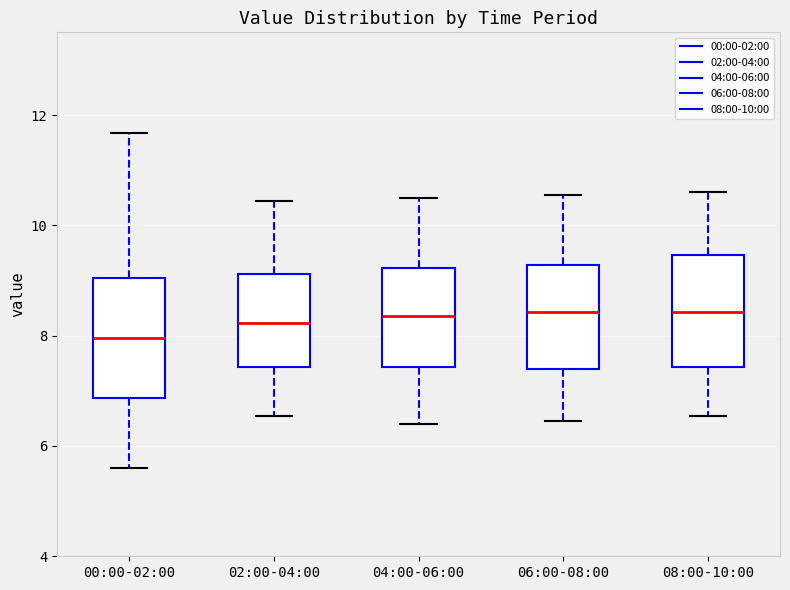

Reading left to right, read every box against the y-axis: the position of its median line, the range the box covers, and the ends of its whiskers. The values are not printed on the chart, so give them approximately, as read against the axis.

00:00-02:00: median 8.0, box 6.8 to 9.0, whiskers 5.6 to 11.6
02:00-04:00: median 8.2, box 7.4 to 9.2, whiskers 6.6 to 10.4
04:00-06:00: median 8.4, box 7.4 to 9.2, whiskers 6.4 to 10.6
06:00-08:00: median 8.4, box 7.4 to 9.2, whiskers 6.4 to 10.6
08:00-10:00: median 8.4, box 7.4 to 9.4, whiskers 6.6 to 10.6